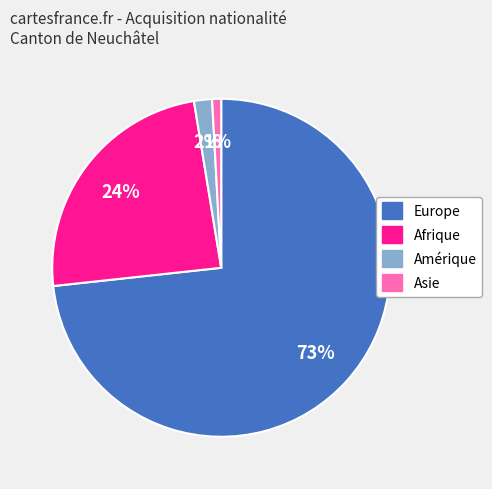

Count the number of slices in the pie.

4